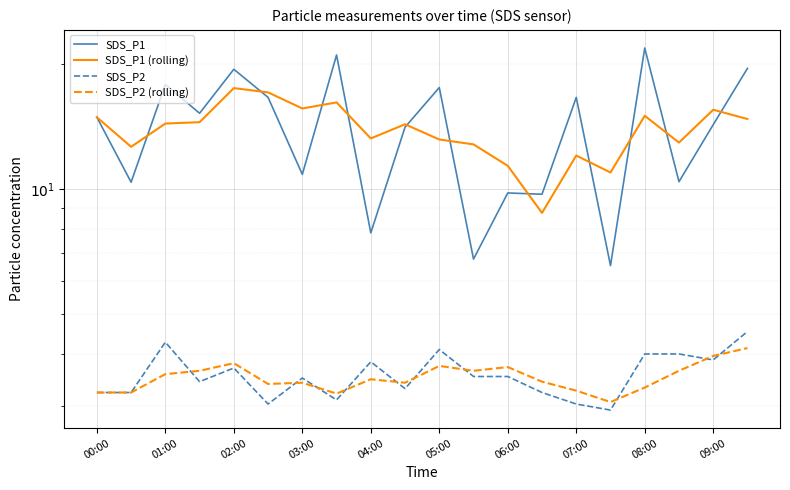

True or false: SDS_P2 has a value of 5.2 at 09:00.

False